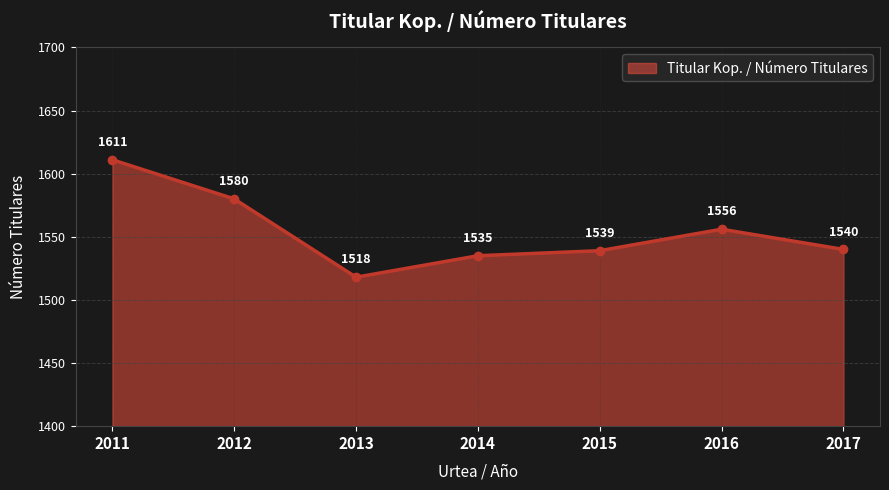

Where does the data first go above 1540?

2011